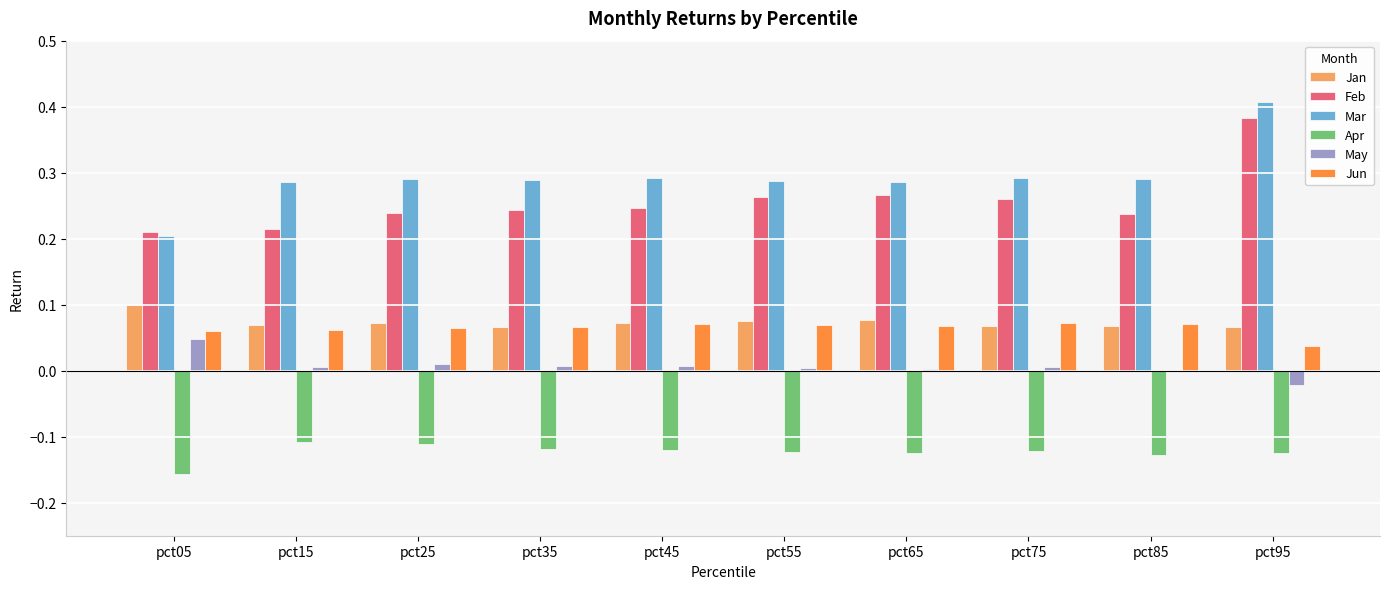

At which category is the sum across all series the highest?

pct95